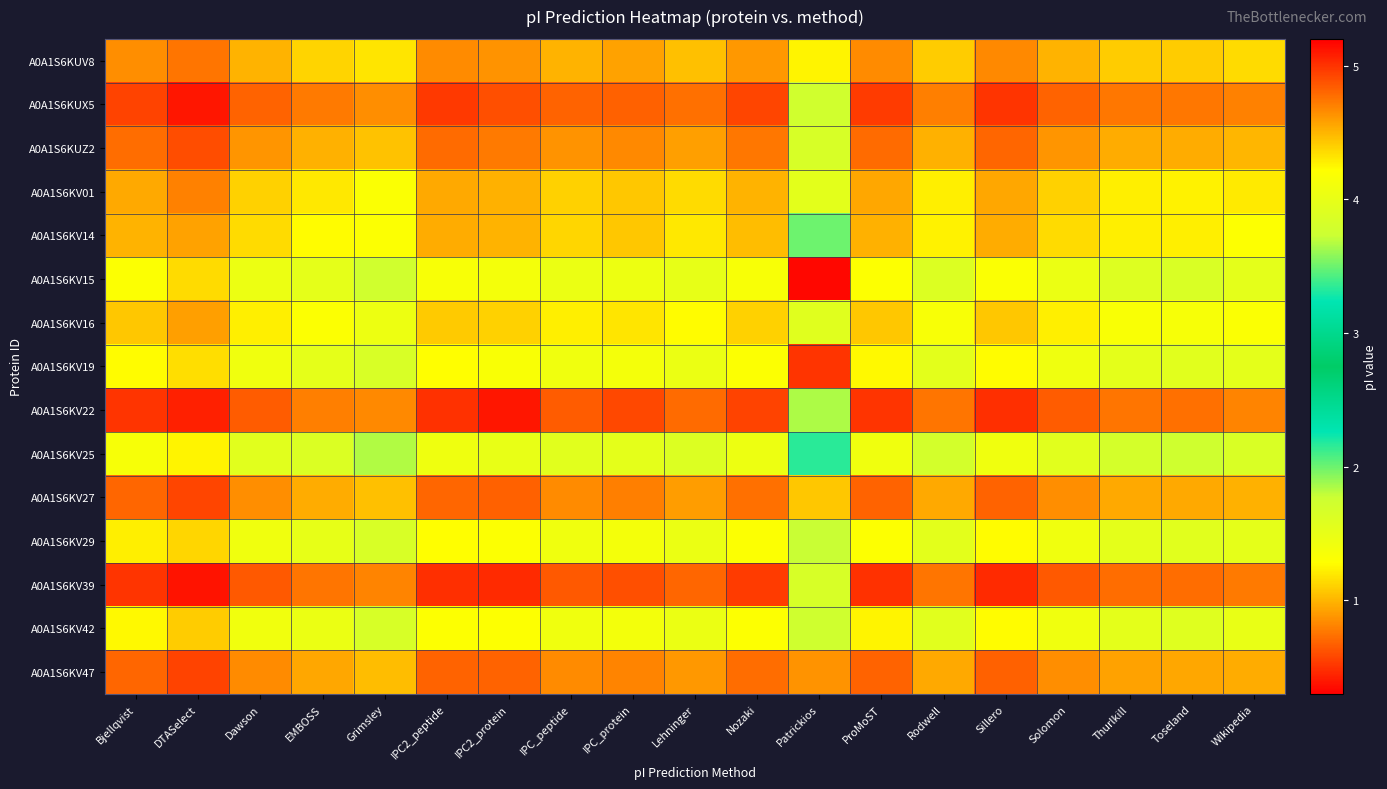

Reading right to left, extract all data points from this chart.

A0A1S6KUV8: Wikipedia=4.4	Toseland=4.4	Thurlkill=4.4	Solomon=4.5	Sillero=4.7	Rodwell=4.4	ProMoST=4.7	Patrickios=4.3	Nozaki=4.6	Lehninger=4.5	IPC_protein=4.6	IPC_peptide=4.5	IPC2_protein=4.6	IPC2_peptide=4.7	Grimsley=4.3	EMBOSS=4.4	Dawson=4.5	DTASelect=4.7	Bjellqvist=4.6
A0A1S6KUX5: Wikipedia=4.7	Toseland=4.7	Thurlkill=4.7	Solomon=4.8	Sillero=5.0	Rodwell=4.7	ProMoST=5.0	Patrickios=3.8	Nozaki=4.9	Lehninger=4.8	IPC_protein=4.8	IPC_peptide=4.8	IPC2_protein=4.9	IPC2_peptide=5.0	Grimsley=4.6	EMBOSS=4.7	Dawson=4.8	DTASelect=5.1	Bjellqvist=4.9
A0A1S6KUZ2: Wikipedia=4.5	Toseland=4.5	Thurlkill=4.5	Solomon=4.6	Sillero=4.8	Rodwell=4.5	ProMoST=4.8	Patrickios=3.8	Nozaki=4.7	Lehninger=4.6	IPC_protein=4.7	IPC_peptide=4.6	IPC2_protein=4.7	IPC2_peptide=4.8	Grimsley=4.4	EMBOSS=4.5	Dawson=4.6	DTASelect=4.9	Bjellqvist=4.8
A0A1S6KV01: Wikipedia=4.3	Toseland=4.3	Thurlkill=4.3	Solomon=4.4	Sillero=4.6	Rodwell=4.3	ProMoST=4.6	Patrickios=3.9	Nozaki=4.5	Lehninger=4.4	IPC_protein=4.4	IPC_peptide=4.4	IPC2_protein=4.5	IPC2_peptide=4.5	Grimsley=4.2	EMBOSS=4.3	Dawson=4.4	DTASelect=4.7	Bjellqvist=4.5
A0A1S6KV14: Wikipedia=4.2	Toseland=4.3	Thurlkill=4.3	Solomon=4.4	Sillero=4.5	Rodwell=4.3	ProMoST=4.5	Patrickios=3.5	Nozaki=4.5	Lehninger=4.3	IPC_protein=4.4	IPC_peptide=4.4	IPC2_protein=4.5	IPC2_peptide=4.5	Grimsley=4.2	EMBOSS=4.2	Dawson=4.4	DTASelect=4.6	Bjellqvist=4.5
A0A1S6KV15: Wikipedia=4.0	Toseland=3.9	Thurlkill=3.9	Solomon=4.0	Sillero=4.2	Rodwell=3.9	ProMoST=4.2	Patrickios=0.3	Nozaki=4.2	Lehninger=4.0	IPC_protein=4.0	IPC_peptide=4.0	IPC2_protein=4.1	IPC2_peptide=4.2	Grimsley=3.8	EMBOSS=4.0	Dawson=4.0	DTASelect=4.4	Bjellqvist=4.2
A0A1S6KV16: Wikipedia=4.2	Toseland=4.1	Thurlkill=4.2	Solomon=4.3	Sillero=4.4	Rodwell=4.2	ProMoST=4.4	Patrickios=3.9	Nozaki=4.4	Lehninger=4.2	IPC_protein=4.3	IPC_peptide=4.3	IPC2_protein=4.4	IPC2_peptide=4.4	Grimsley=4.0	EMBOSS=4.2	Dawson=4.3	DTASelect=4.6	Bjellqvist=4.4
A0A1S6KV19: Wikipedia=4.0	Toseland=3.9	Thurlkill=4.0	Solomon=4.1	Sillero=4.2	Rodwell=3.9	ProMoST=4.2	Patrickios=0.5	Nozaki=4.2	Lehninger=4.0	IPC_protein=4.1	IPC_peptide=4.1	IPC2_protein=4.2	IPC2_peptide=4.2	Grimsley=3.8	EMBOSS=4.0	Dawson=4.1	DTASelect=4.3	Bjellqvist=4.2
A0A1S6KV22: Wikipedia=4.7	Toseland=4.8	Thurlkill=4.7	Solomon=4.8	Sillero=5.0	Rodwell=4.7	ProMoST=5.0	Patrickios=3.7	Nozaki=4.9	Lehninger=4.8	IPC_protein=4.9	IPC_peptide=4.8	IPC2_protein=5.1	IPC2_peptide=5.0	Grimsley=4.7	EMBOSS=4.7	Dawson=4.8	DTASelect=5.1	Bjellqvist=5.0
A0A1S6KV25: Wikipedia=3.9	Toseland=3.8	Thurlkill=3.8	Solomon=3.9	Sillero=4.1	Rodwell=3.8	ProMoST=4.1	Patrickios=3.3	Nozaki=4.0	Lehninger=3.9	IPC_protein=4.0	IPC_peptide=3.9	IPC2_protein=4.0	IPC2_peptide=4.1	Grimsley=3.7	EMBOSS=3.9	Dawson=3.9	DTASelect=4.3	Bjellqvist=4.1
A0A1S6KV27: Wikipedia=4.5	Toseland=4.5	Thurlkill=4.5	Solomon=4.6	Sillero=4.8	Rodwell=4.5	ProMoST=4.8	Patrickios=4.4	Nozaki=4.8	Lehninger=4.6	IPC_protein=4.7	IPC_peptide=4.7	IPC2_protein=4.8	IPC2_peptide=4.8	Grimsley=4.5	EMBOSS=4.5	Dawson=4.6	DTASelect=4.9	Bjellqvist=4.8
A0A1S6KV29: Wikipedia=4.0	Toseland=3.9	Thurlkill=4.0	Solomon=4.1	Sillero=4.2	Rodwell=3.9	ProMoST=4.2	Patrickios=3.7	Nozaki=4.2	Lehninger=4.0	IPC_protein=4.1	IPC_peptide=4.1	IPC2_protein=4.2	IPC2_peptide=4.2	Grimsley=3.8	EMBOSS=4.0	Dawson=4.1	DTASelect=4.4	Bjellqvist=4.3
A0A1S6KV39: Wikipedia=4.7	Toseland=4.8	Thurlkill=4.8	Solomon=4.9	Sillero=5.0	Rodwell=4.7	ProMoST=5.0	Patrickios=3.8	Nozaki=5.0	Lehninger=4.8	IPC_protein=4.9	IPC_peptide=4.9	IPC2_protein=5.0	IPC2_peptide=5.0	Grimsley=4.7	EMBOSS=4.7	Dawson=4.9	DTASelect=5.1	Bjellqvist=5.0
A0A1S6KV42: Wikipedia=4.0	Toseland=3.9	Thurlkill=4.0	Solomon=4.1	Sillero=4.2	Rodwell=3.9	ProMoST=4.3	Patrickios=3.8	Nozaki=4.2	Lehninger=4.0	IPC_protein=4.1	IPC_peptide=4.1	IPC2_protein=4.2	IPC2_peptide=4.2	Grimsley=3.8	EMBOSS=4.0	Dawson=4.1	DTASelect=4.4	Bjellqvist=4.2
A0A1S6KV47: Wikipedia=4.5	Toseland=4.6	Thurlkill=4.6	Solomon=4.6	Sillero=4.8	Rodwell=4.5	ProMoST=4.8	Patrickios=0.9	Nozaki=4.8	Lehninger=4.6	IPC_protein=4.7	IPC_peptide=4.7	IPC2_protein=4.8	IPC2_peptide=4.8	Grimsley=4.5	EMBOSS=4.6	Dawson=4.7	DTASelect=4.9	Bjellqvist=4.8